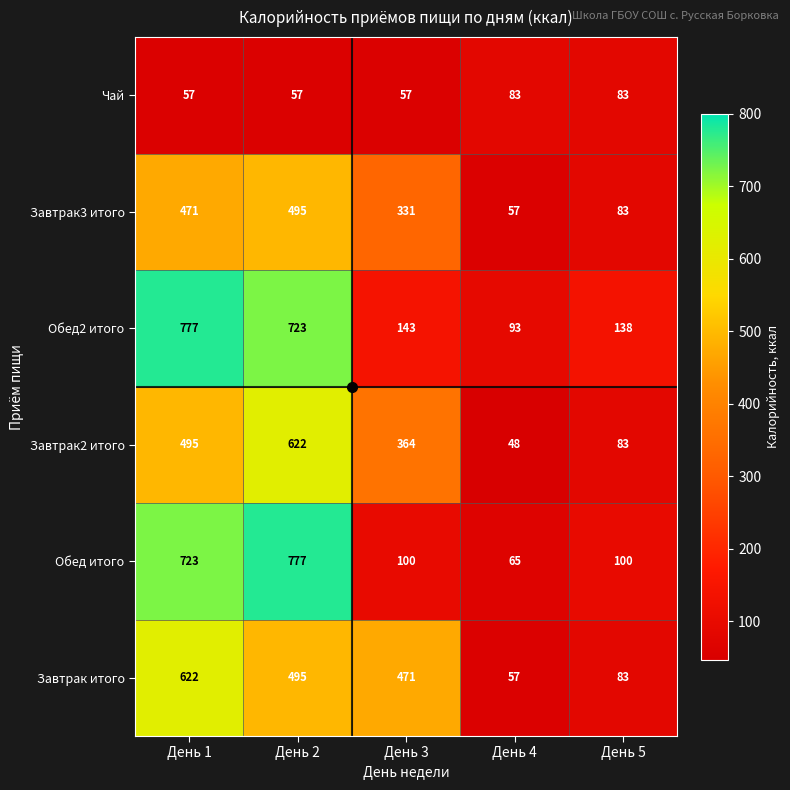

Which series has the widest spread of values?

Обед итого